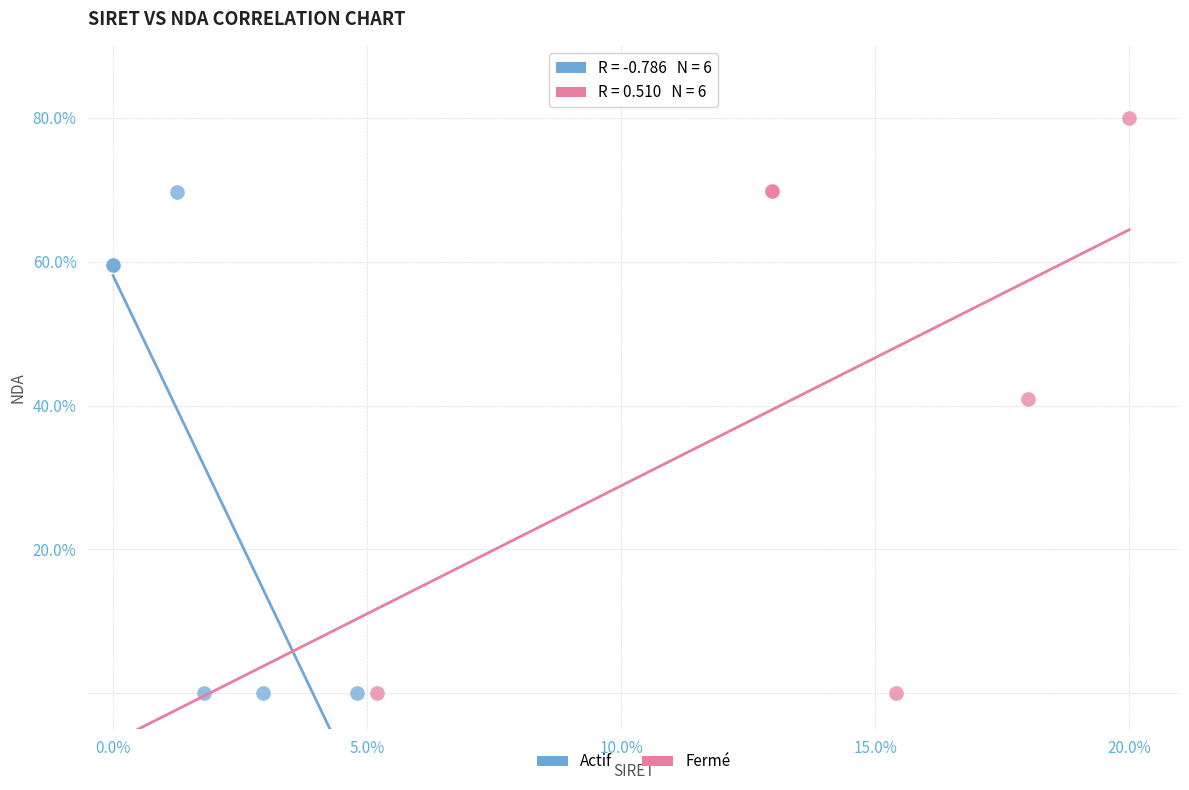

Which series has the widest spread of Y values?

Fermé